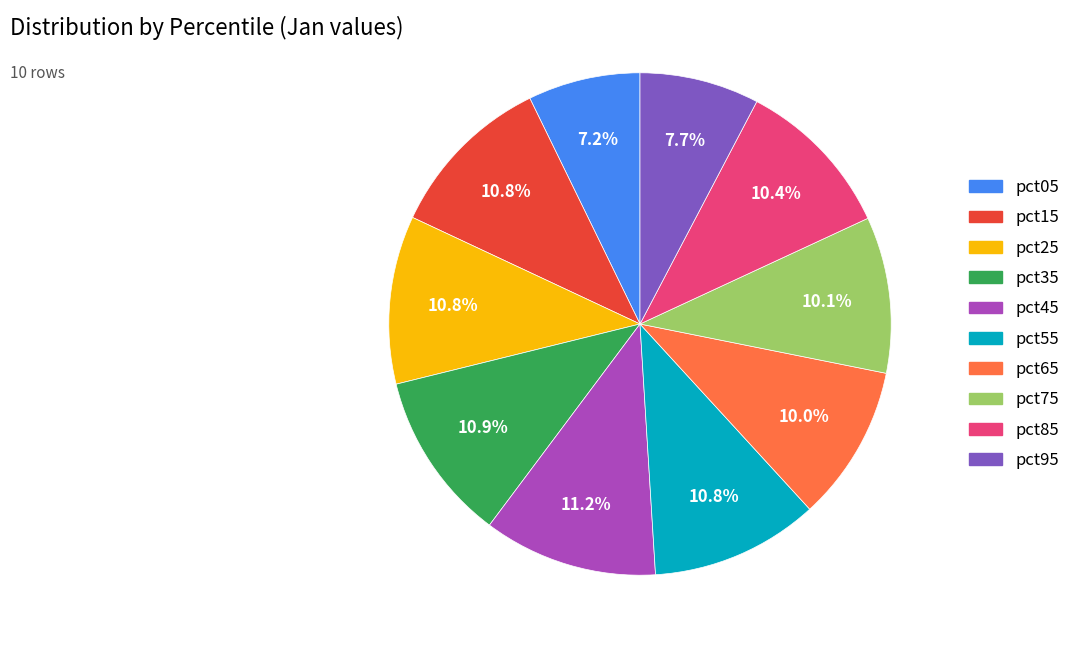

How much of the chart is everything except pct65?

90.0%